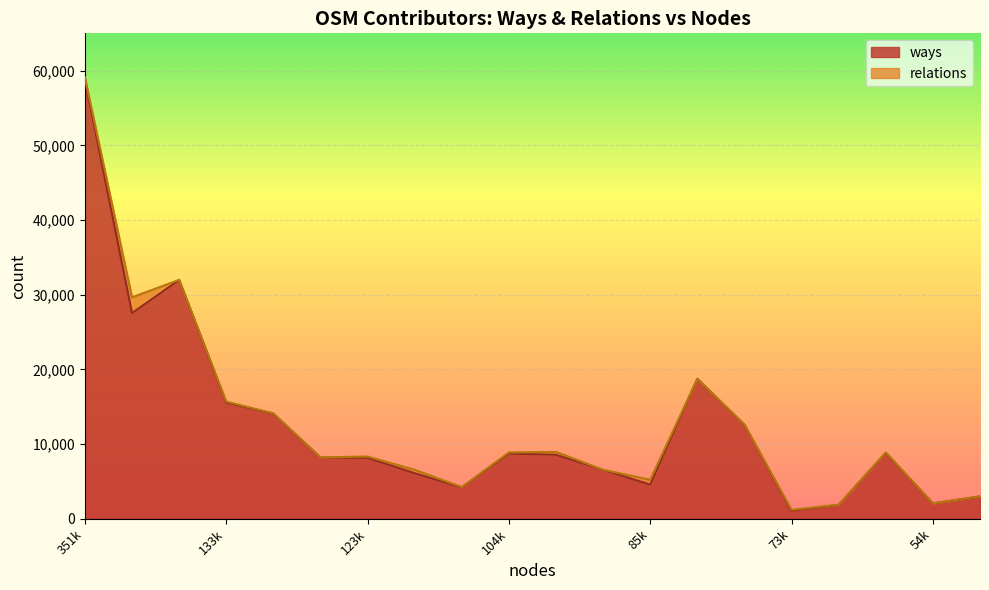

Which category has the highest value in the ways series?

351k